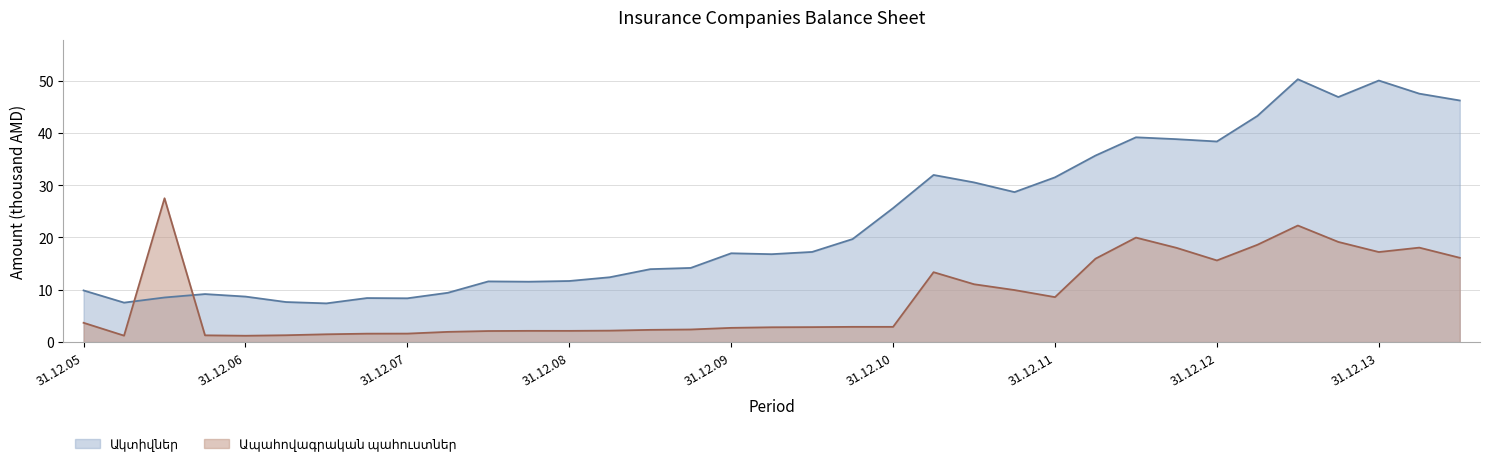

How many lines are shown in the chart?

2